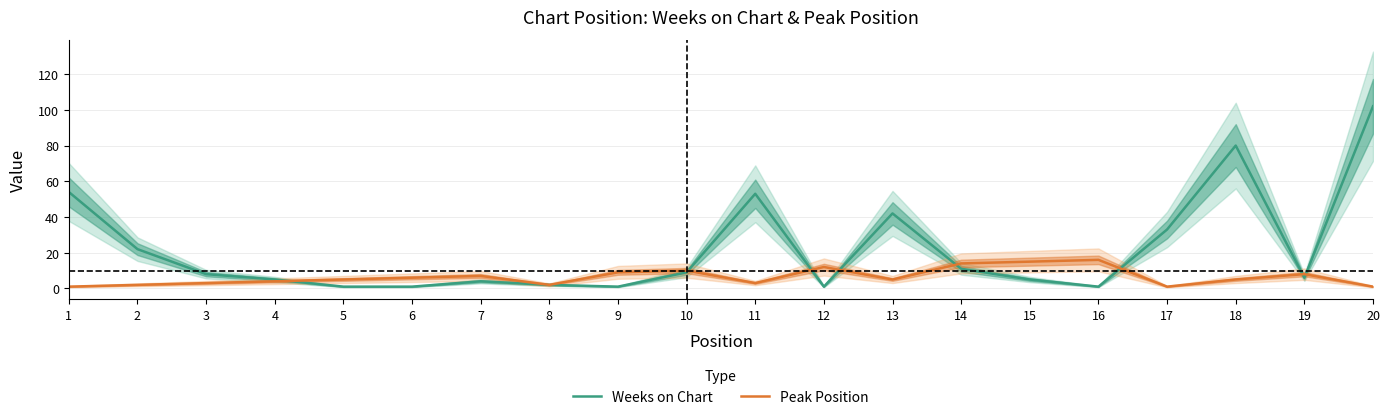

Rank the series at 18 from lowest to highest value.

Peak Position, Weeks on Chart